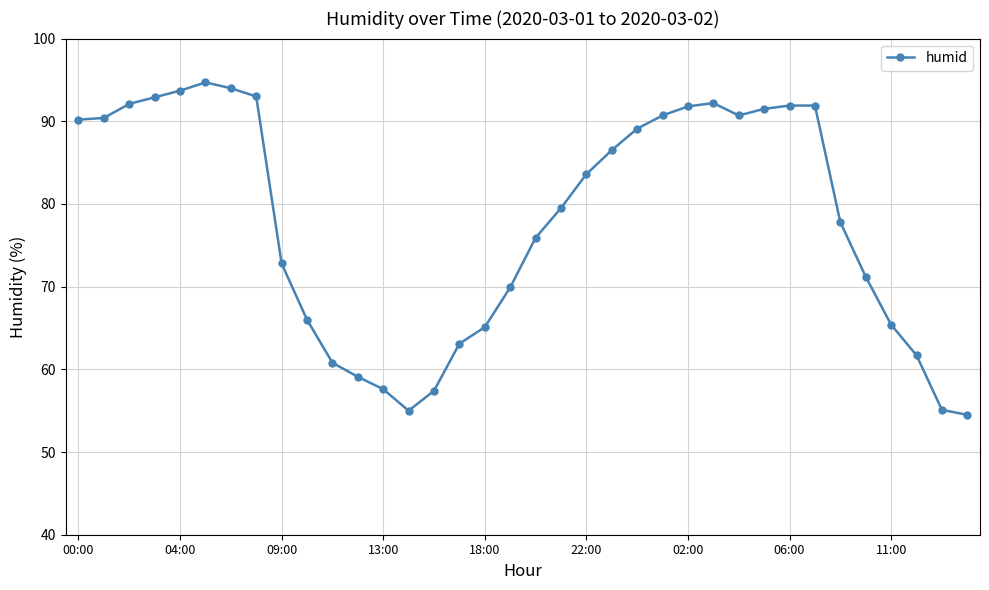

What is the difference between the maximum and minimum values?

40.2